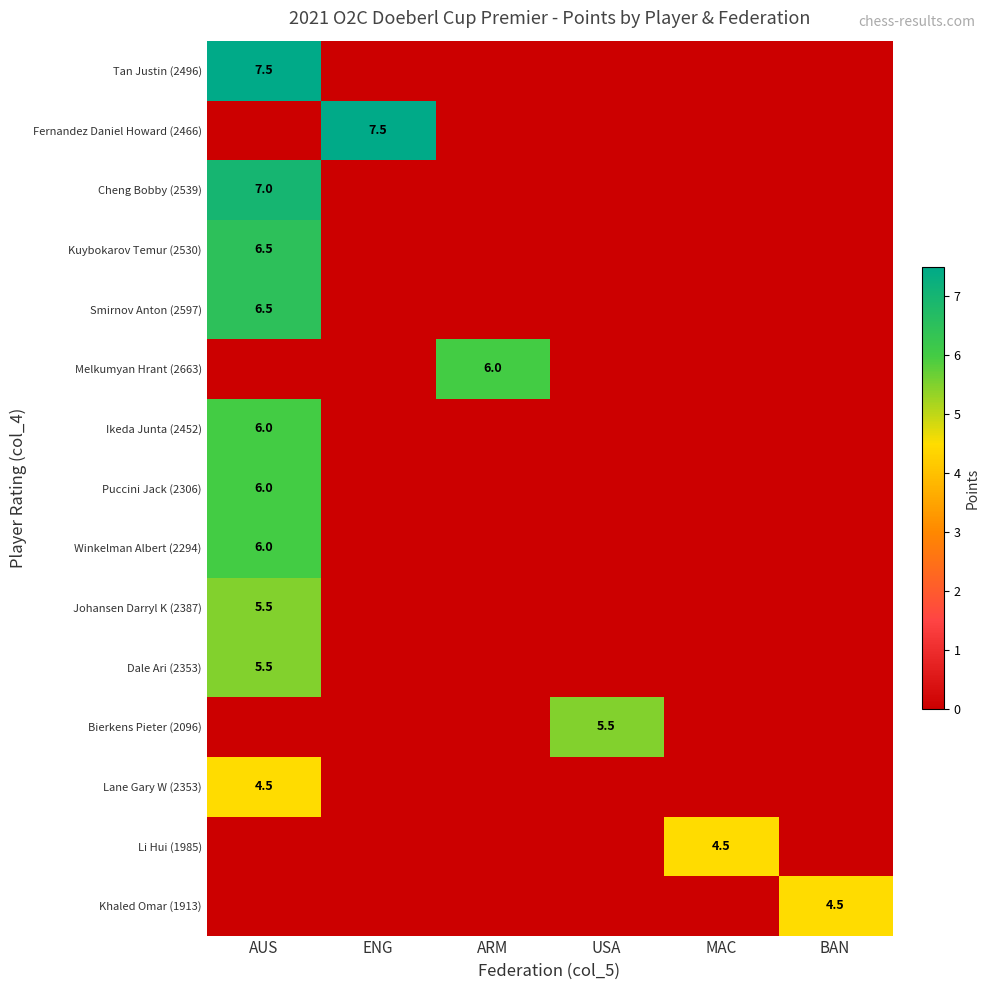

The value of Fernandez Daniel Howard (2466) at ENG is 7.5. True or false?

True